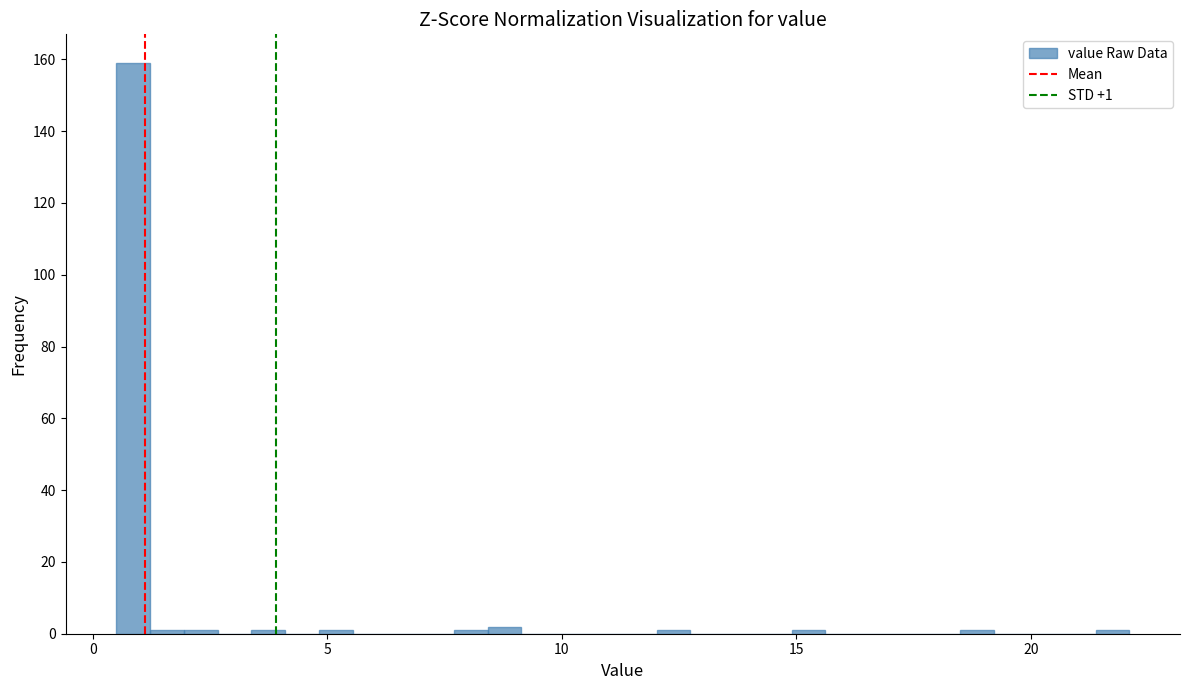

Read against the x-axis, roughly where is the centre of the tallest bar?

1.0